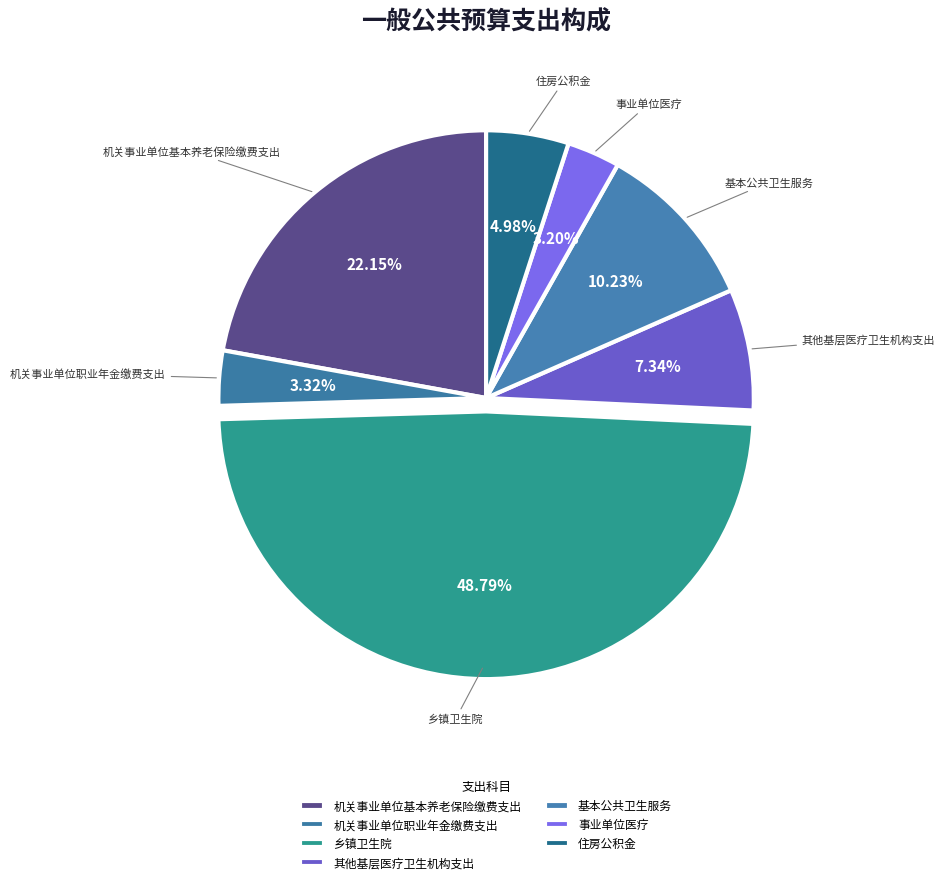

True or false: 基本公共卫生服务 accounts for 21% of the total.

False